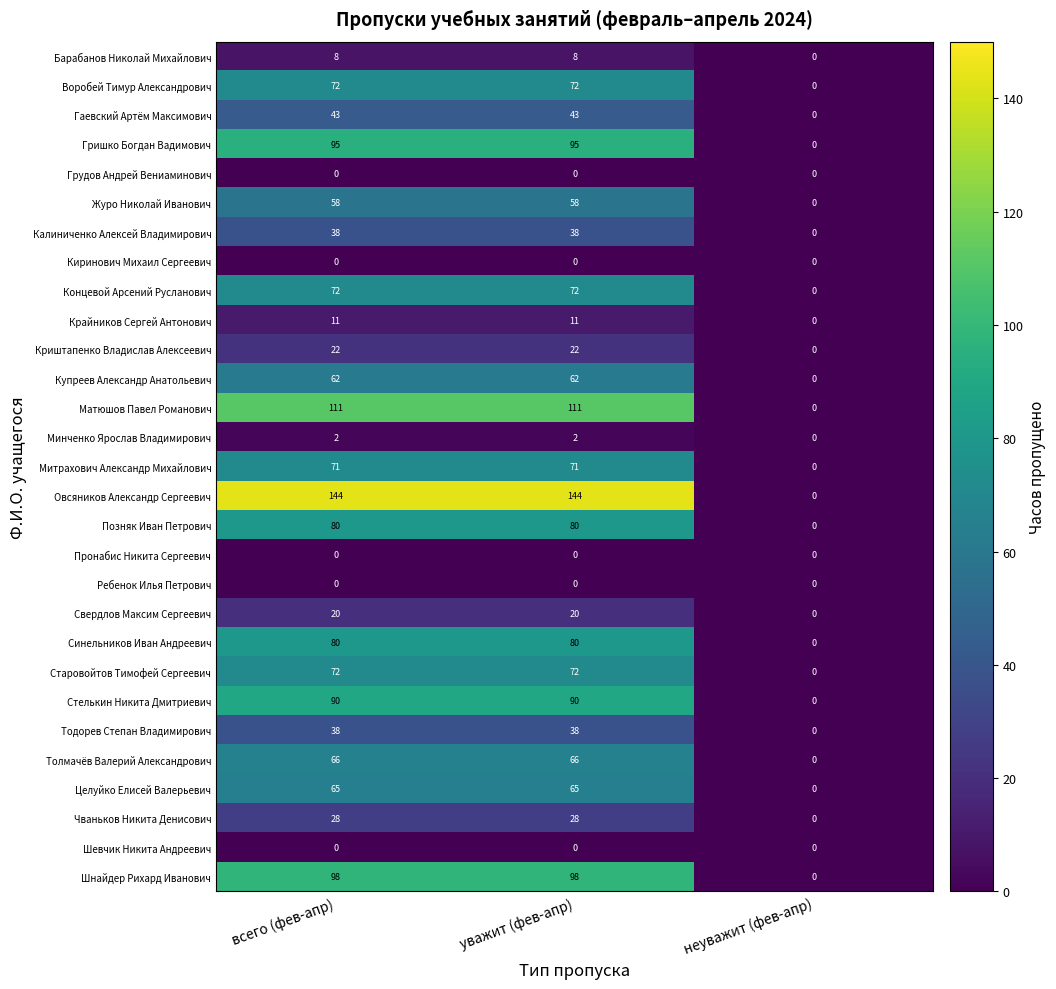

Is the value of Киринович Михаил Сергеевич at уважит (фев-апр) greater than the value of Овсяников Александр Сергеевич at уважит (фев-апр)?

No